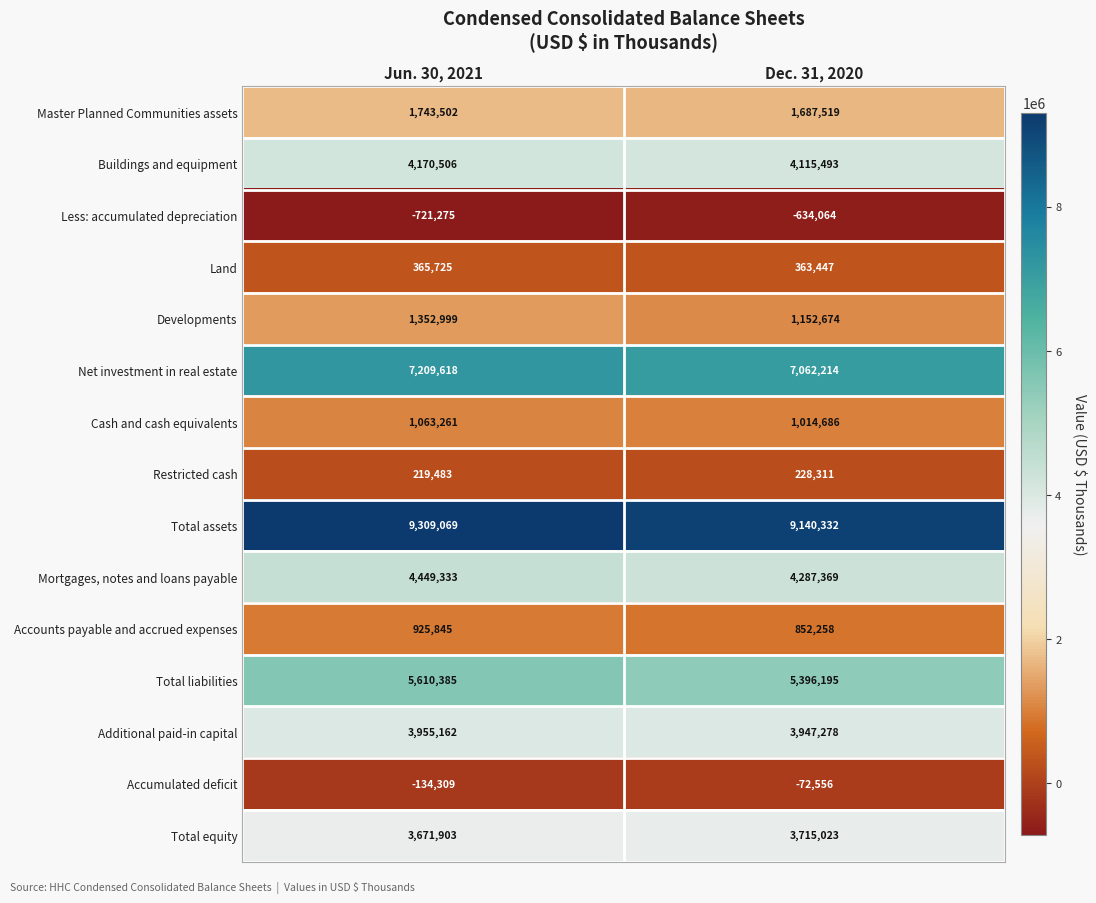

Which series has the widest spread of values?

Total liabilities